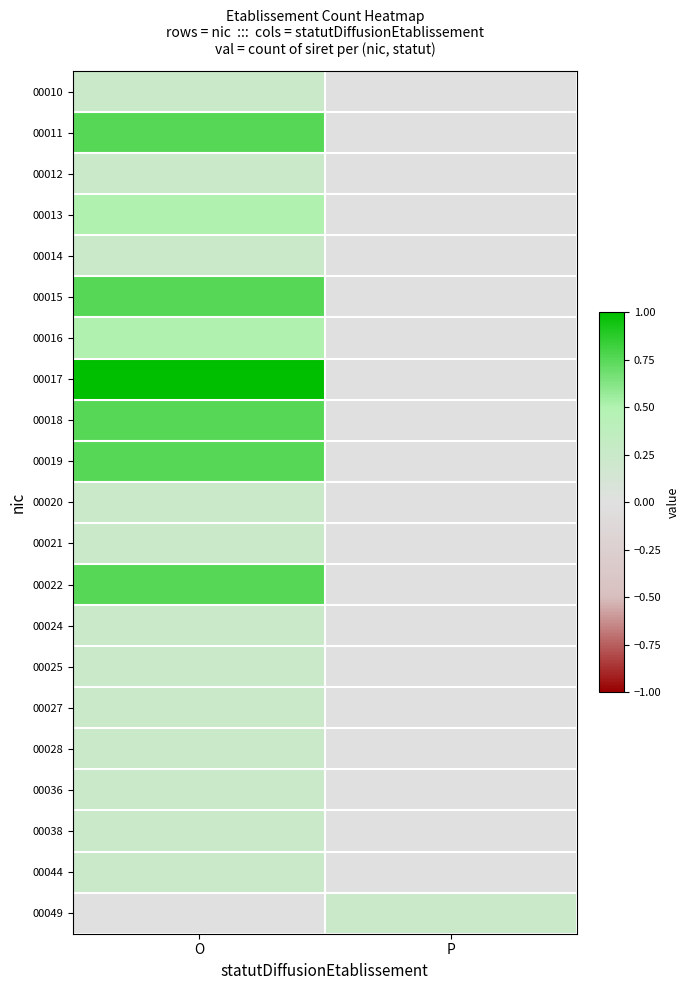

Which series changed the most between O and P?

00017